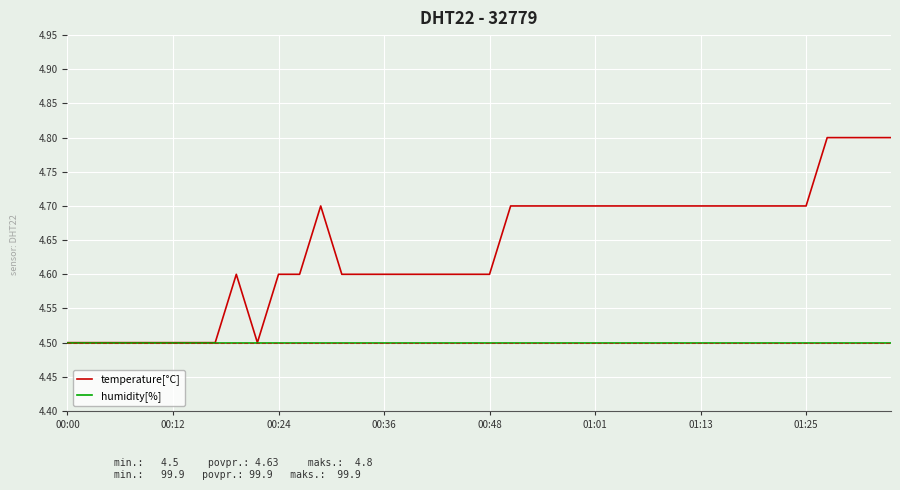

What is the greatest value displayed?

4.8